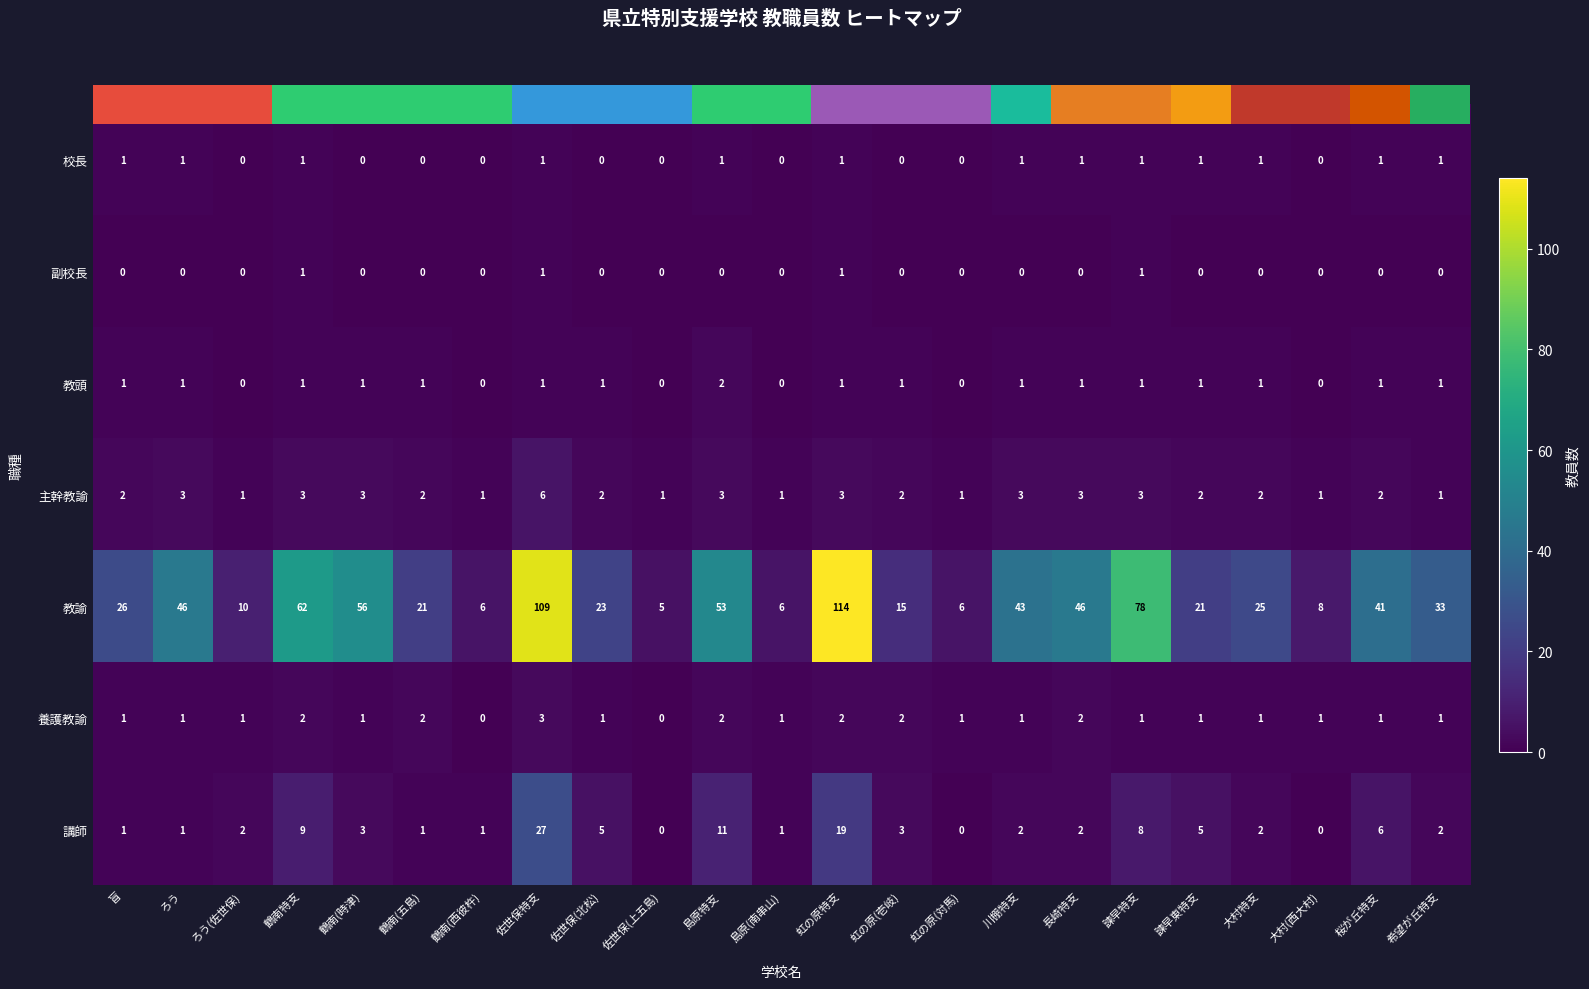

What is the average value of the 教頭 series?

1